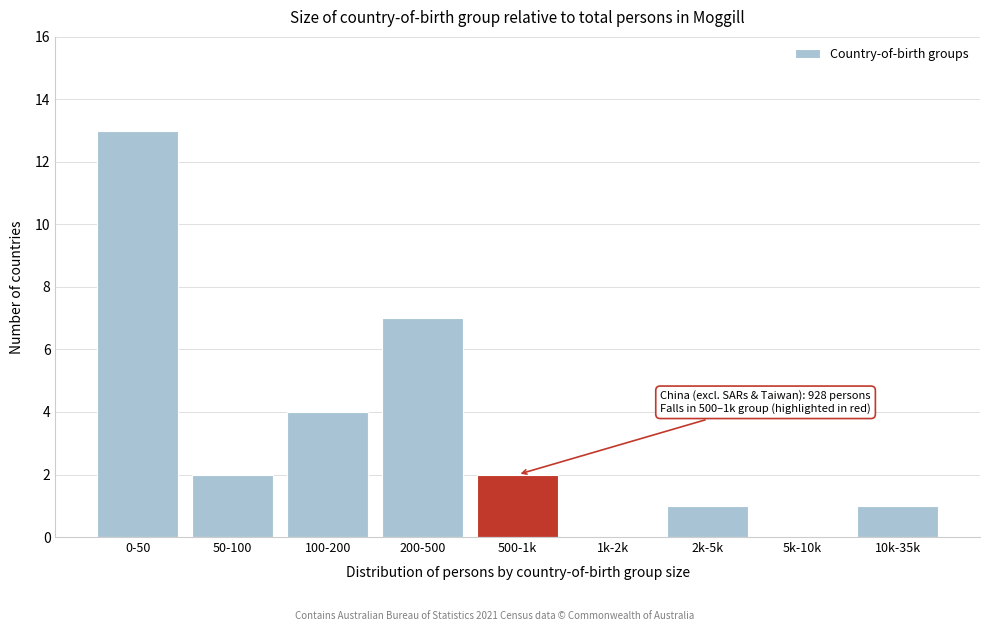

Reading right to left, what are all the values shown in this chart?

10k-35k=1	5k-10k=0	2k-5k=1	1k-2k=0	500-1k=2	200-500=7	100-200=4	50-100=2	0-50=13